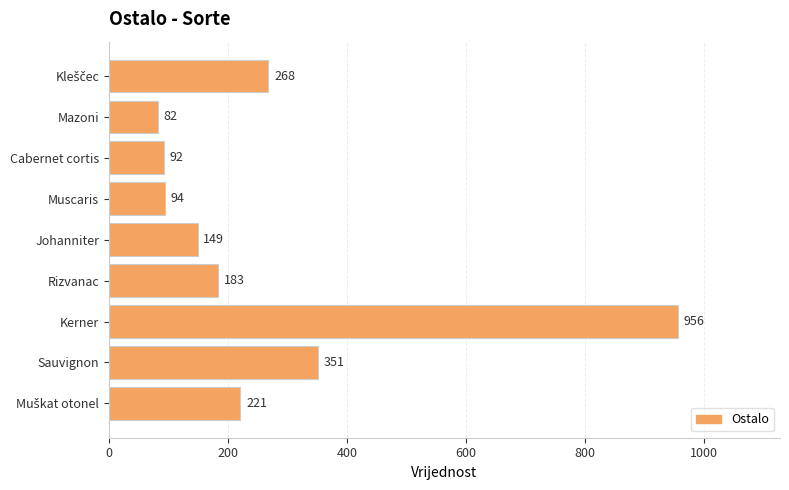

Reading bottom to top, what are all the values shown in this chart?

221	351	956	183	149	94	92	82	268